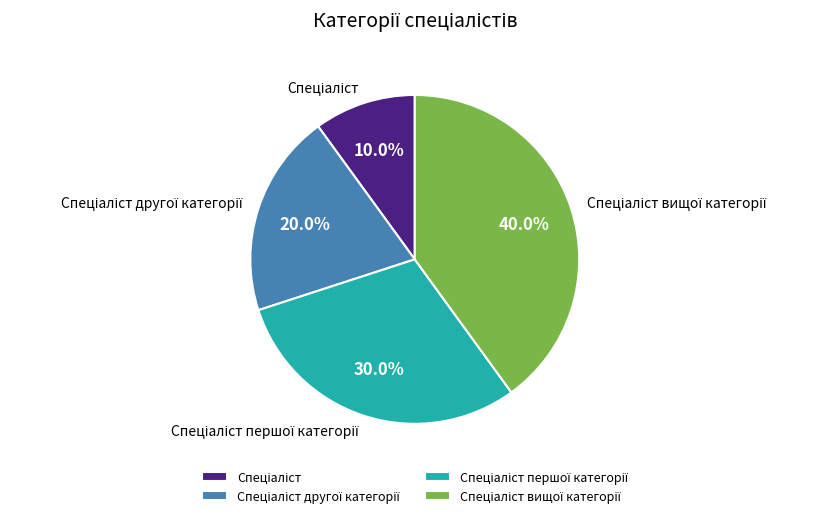

Does any single category account for the majority?

No